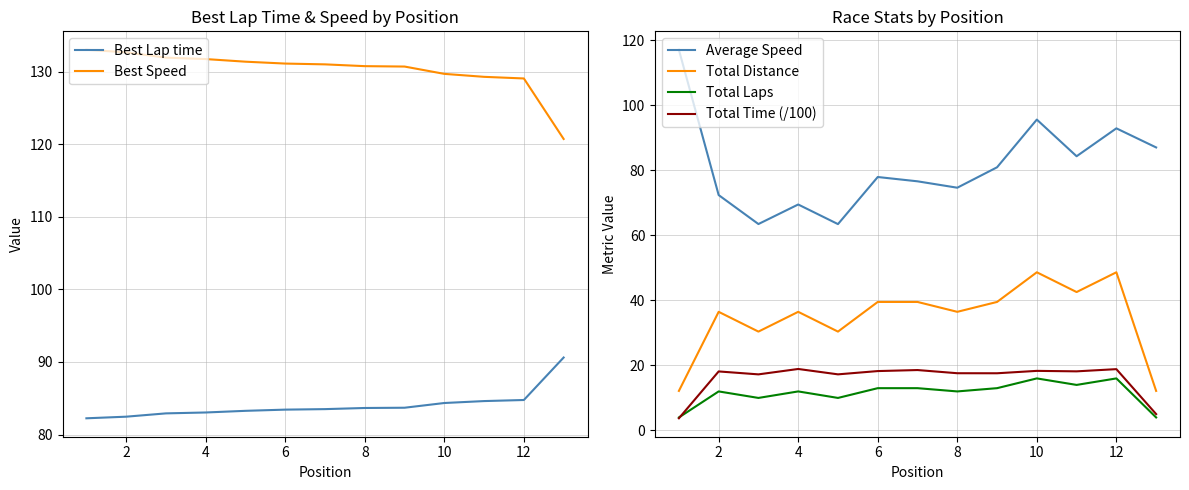

True or false: Total Laps has more than 0 points higher than both neighbors.

True